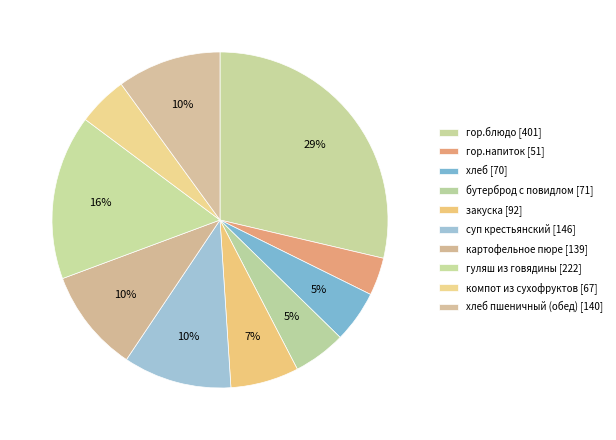

How many segments does this pie chart have?

10